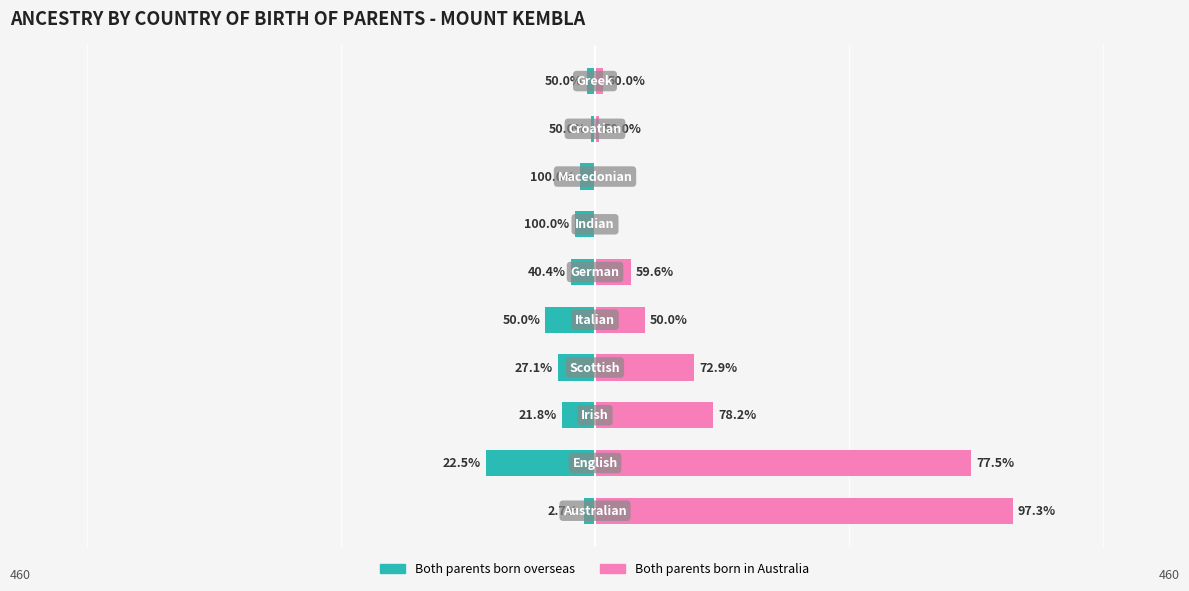

Which series has the largest total across all categories?

Both parents born in Australia